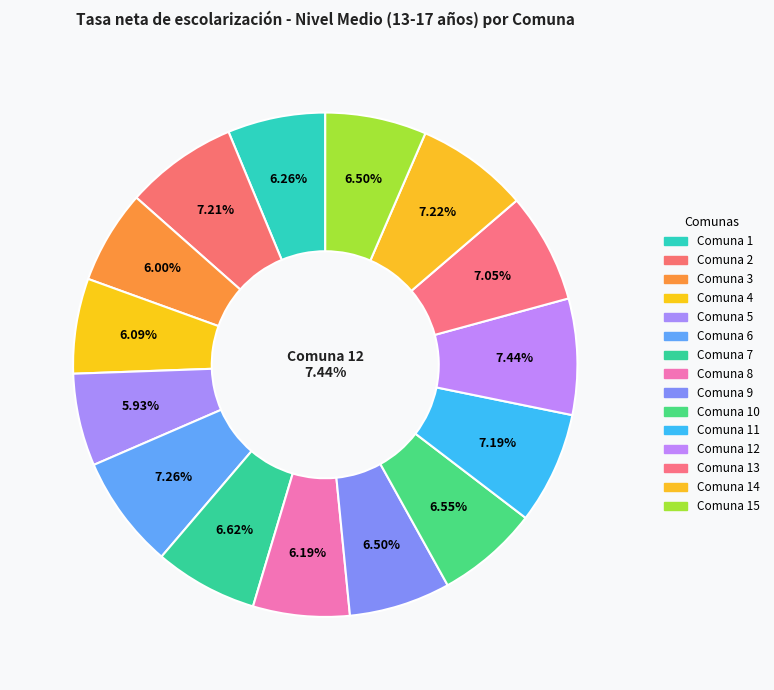

Is it true that 1 is 1% of the pie?

False